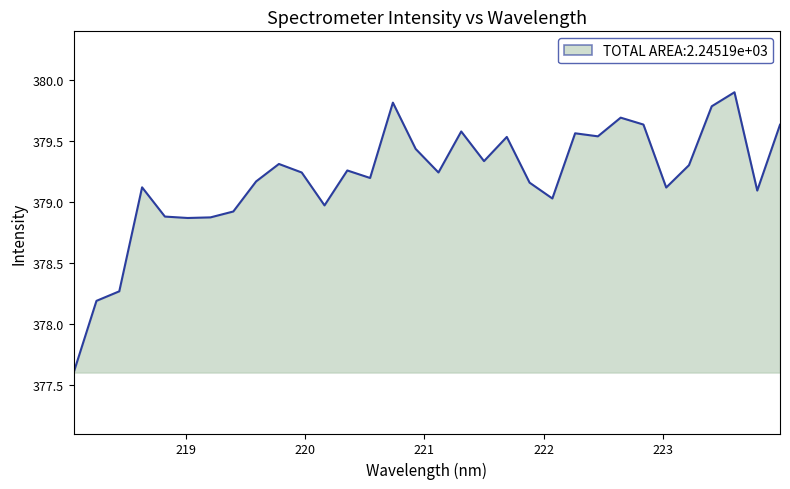

What is the smallest value displayed?

377.6